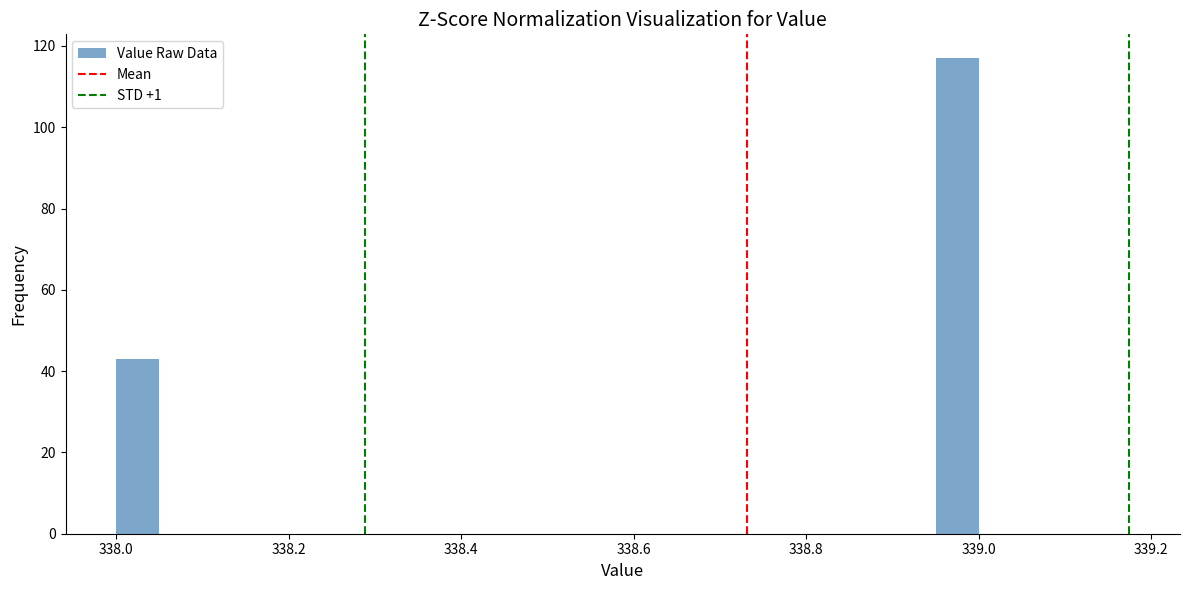

Read against the x-axis, roughly where is the centre of the tallest bar?

338.98